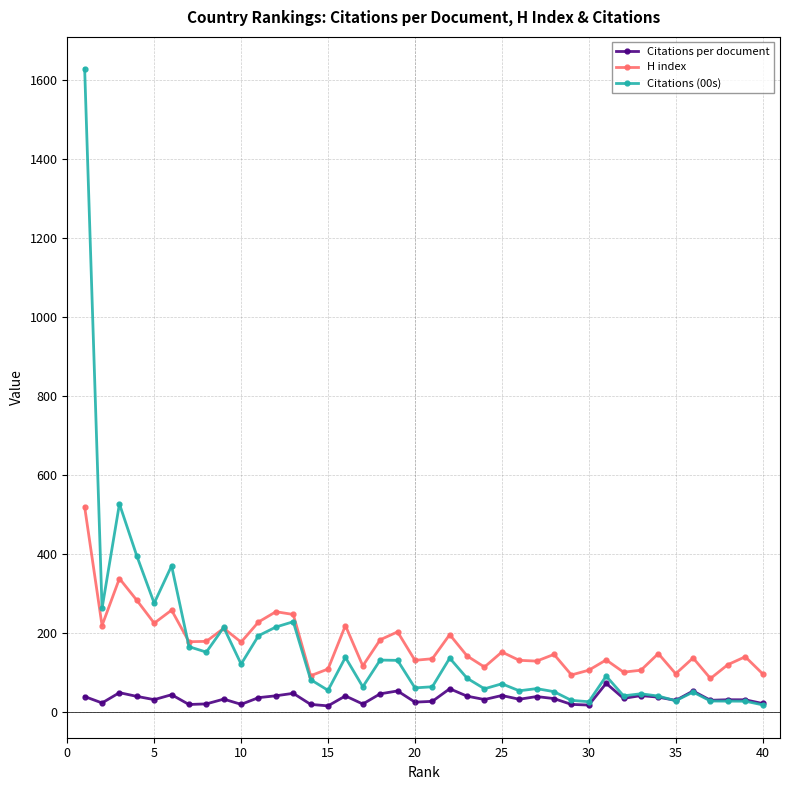

True or false: Citations per document and H index cross at least once.

False